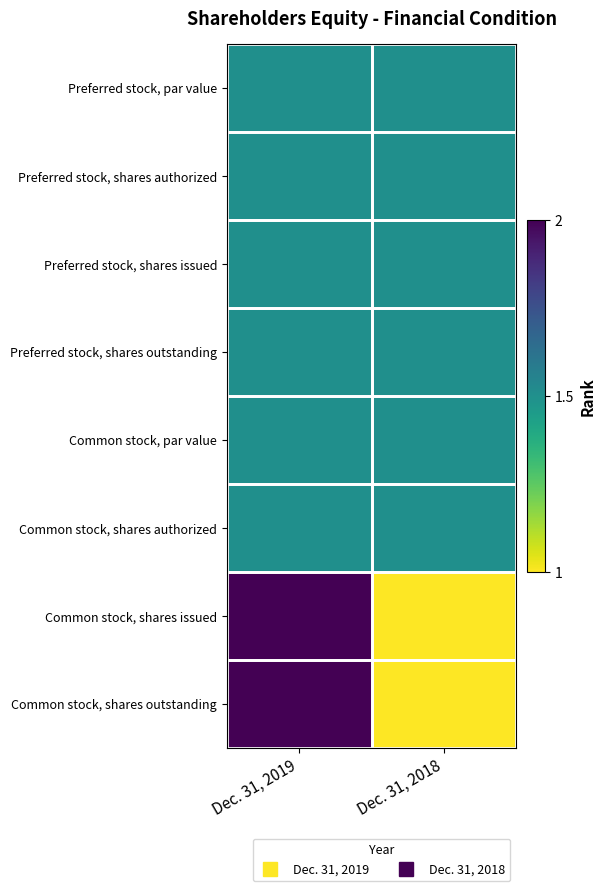

At Dec. 31, 2018, list the series in order from largest to smallest.

Preferred stock, par value, Preferred stock, shares authorized, Preferred stock, shares issued, Preferred stock, shares outstanding, Common stock, par value, Common stock, shares authorized, Common stock, shares issued, Common stock, shares outstanding